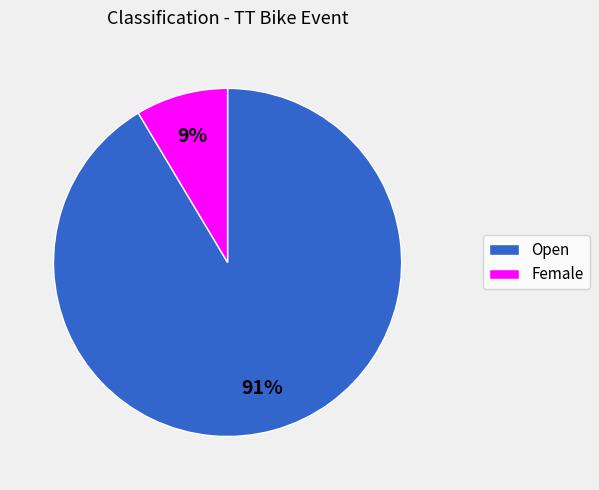

True or false: Female accounts for 17% of the total.

False